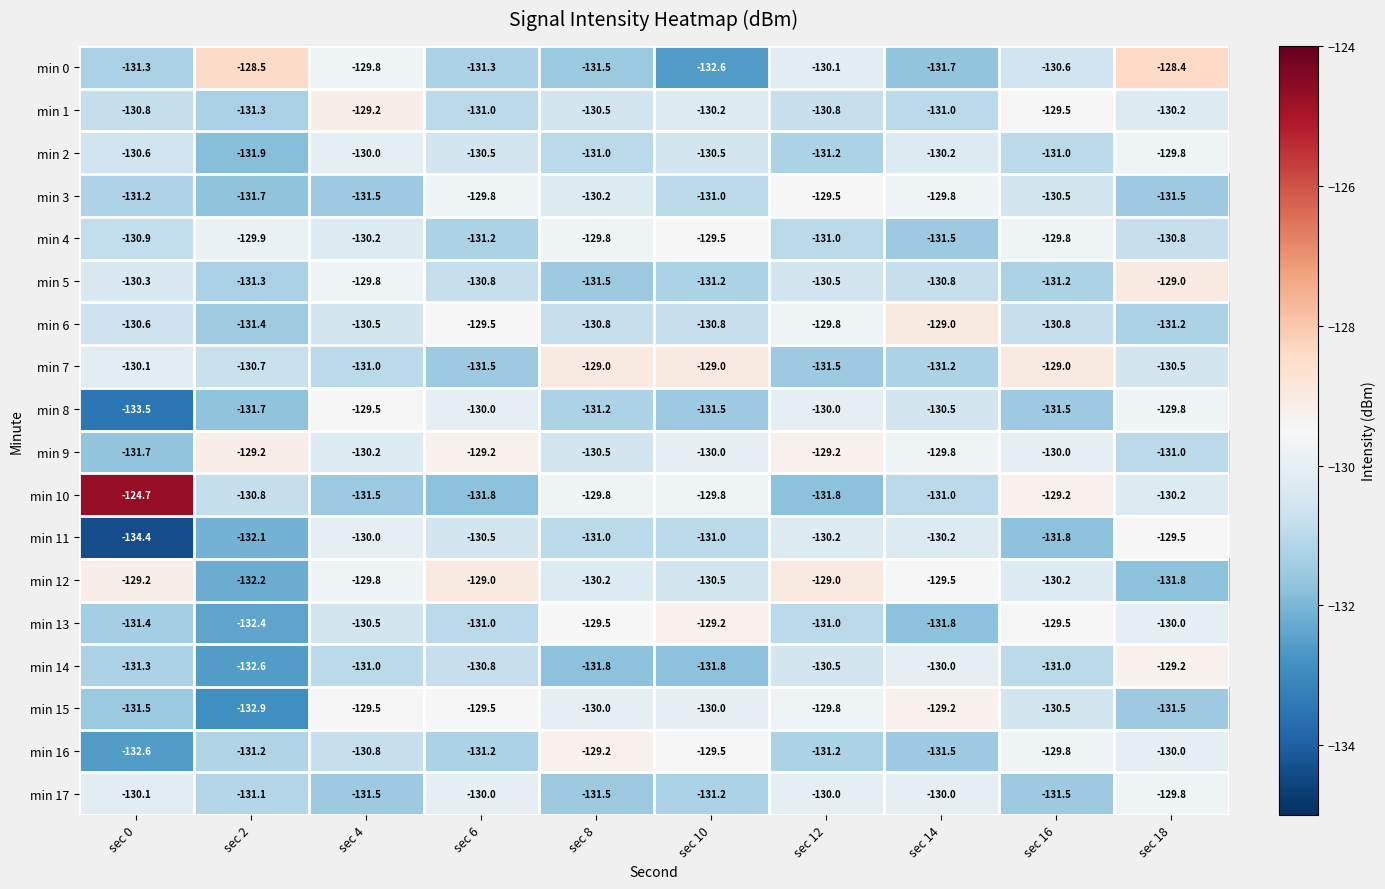

What is the difference between the min 12 values at sec 14 and sec 8?

0.7